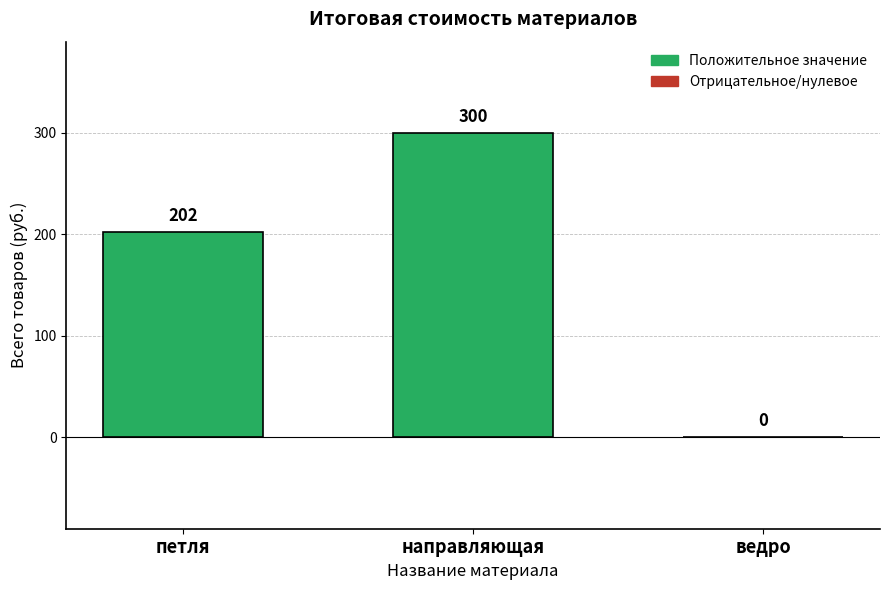

True or false: the data shows 0 at ведро.

True